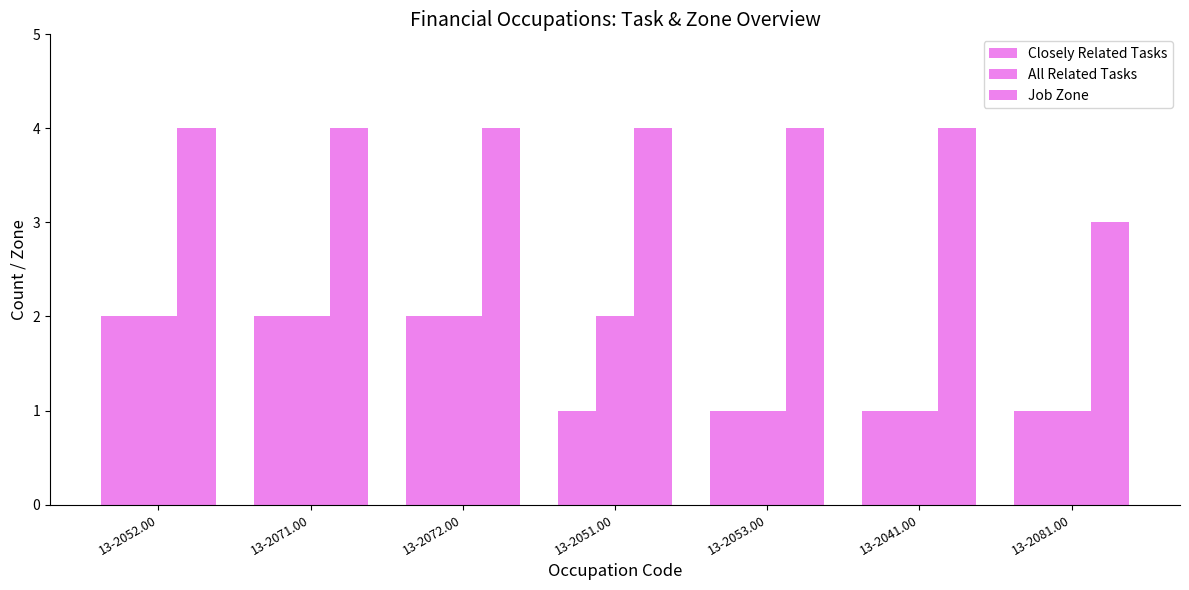

Reading left to right, list all the values displayed in this chart.

Closely Related Tasks: 2	2	2	1	1	1	1
All Related Tasks: 2	2	2	2	1	1	1
Job Zone: 4	4	4	4	4	4	3